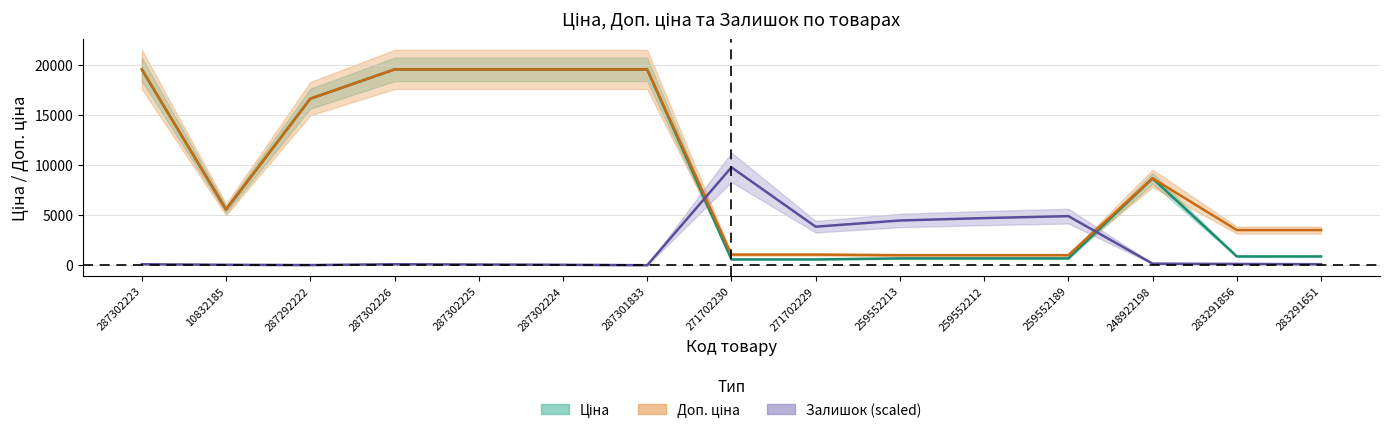

How many lines are shown in the chart?

3